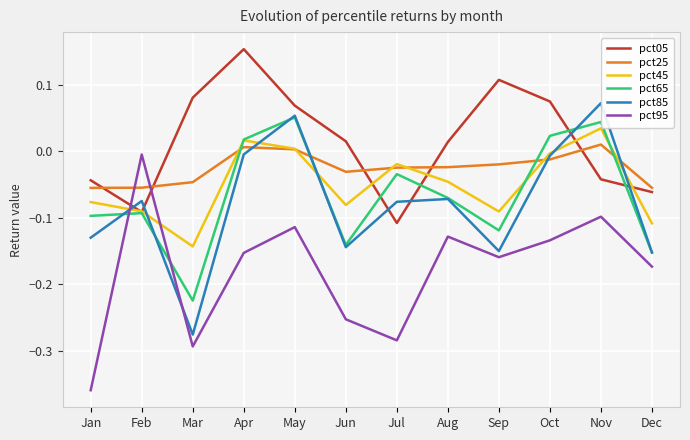

Between Oct and Dec, which series saw the biggest shift?

pct65